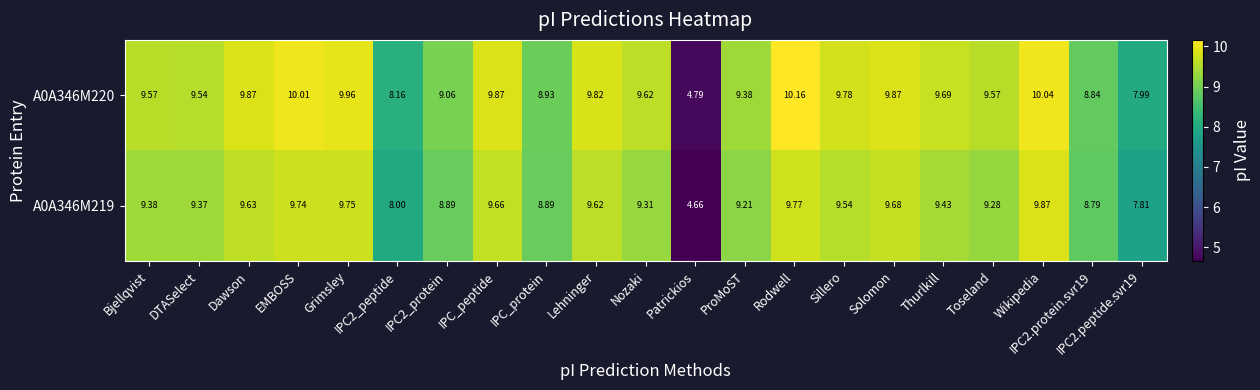

Which label corresponds to the largest value in the chart?

Rodwell